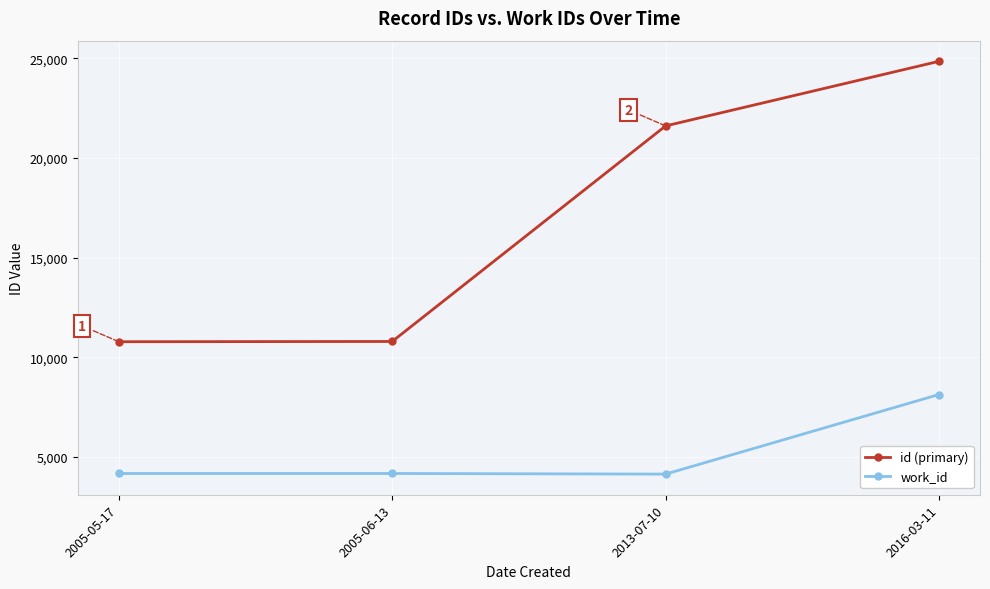

True or false: id (primary) and work_id intersect in this chart.

False